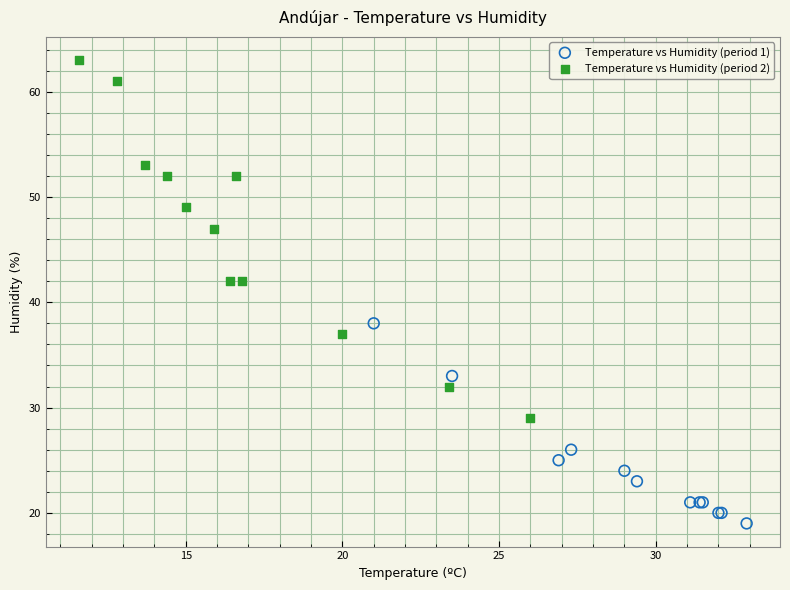

Which series has the widest spread of Y values?

Temperature vs Humidity (period 2)